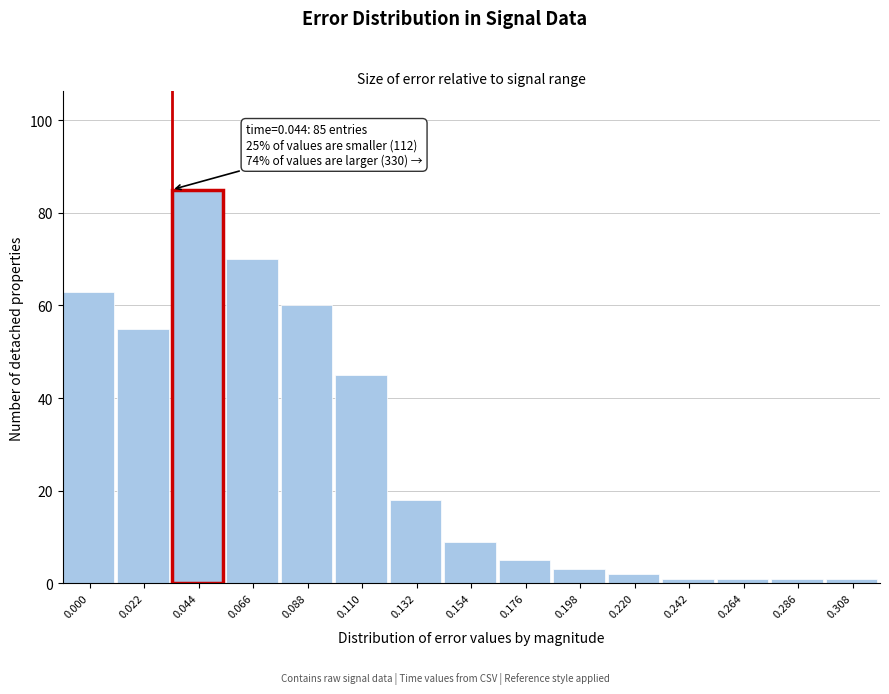

Reading right to left, extract all data points from this chart.

0.308=1	0.286=1	0.264=1	0.242=1	0.220=2	0.198=3	0.176=5	0.154=9	0.132=18	0.110=45	0.088=60	0.066=70	0.044=85	0.022=55	0.000=63